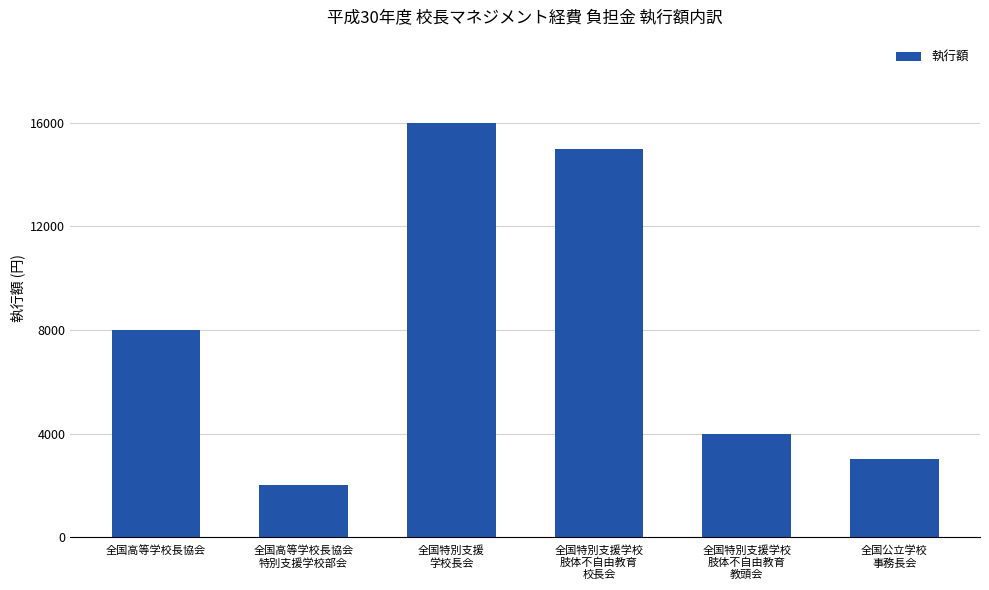

At which label is the value closest to 9000?

全国高等学校長協会